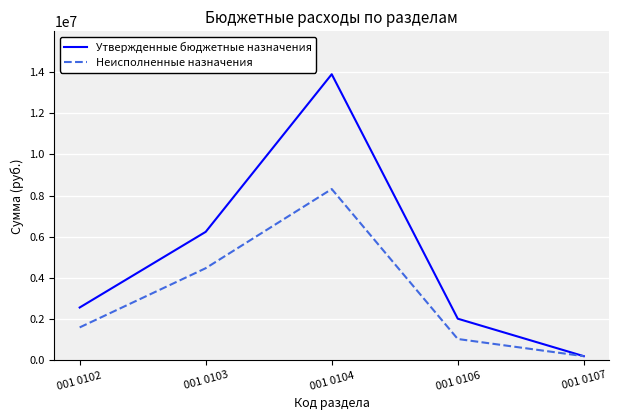

Between 001 0104 and 001 0107, which series saw the biggest shift?

Утвержденные бюджетные назначения